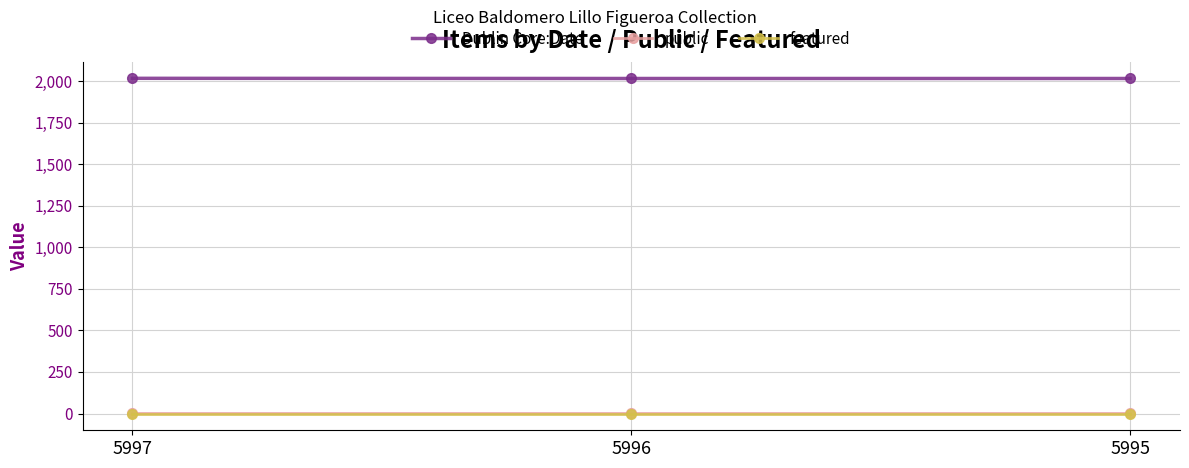

Which series has the largest range (max minus min)?

Dublin Core:Date